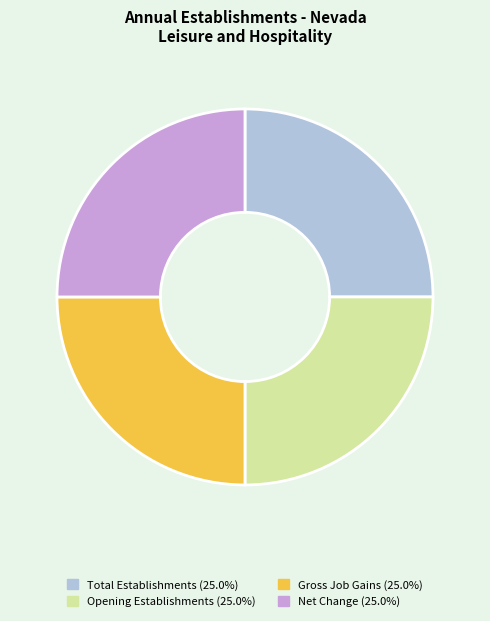

Is there any slice that represents more than half of the pie?

No